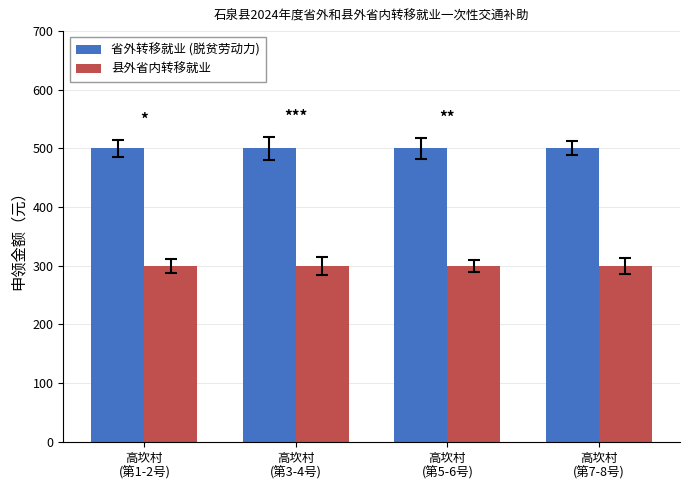

Reading left to right, extract all data points from this chart.

省外转移就业 (脱贫劳动力): 500	500	500	500
县外省内转移就业: 300	300	300	300